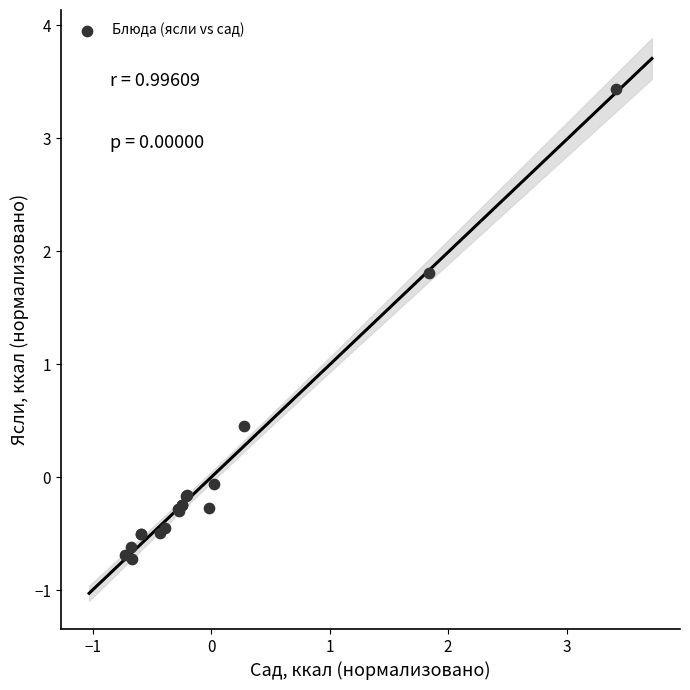

What Y value in the scatter plot is closest to 1?

0.4